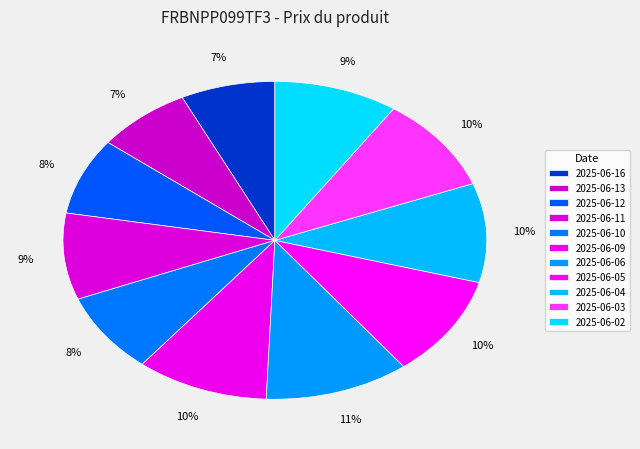

How many segments does this pie chart have?

11